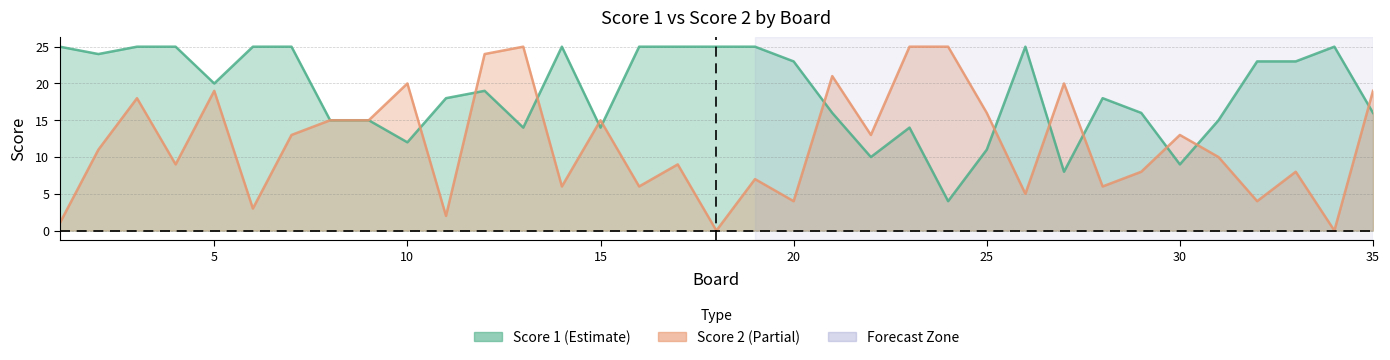

How many intersections are there between Score 1 and Score 2?

12